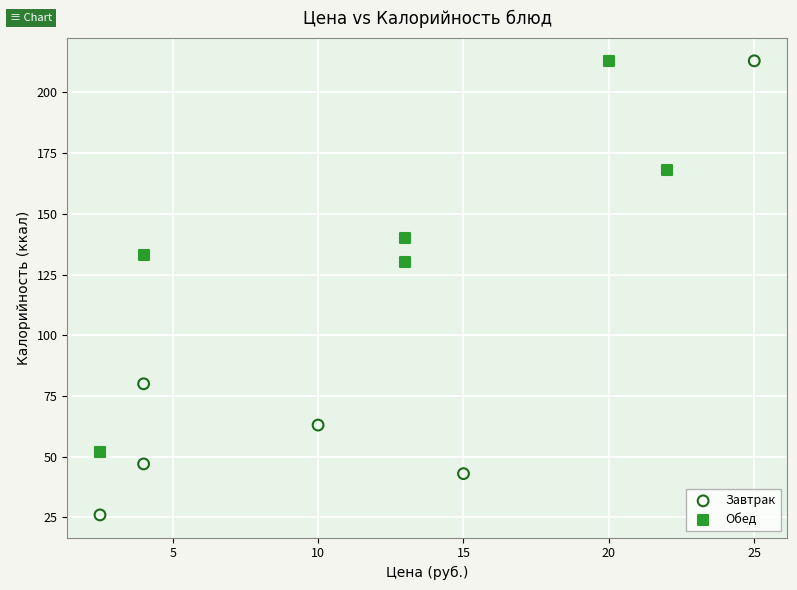

Which series has the widest spread of Y values?

Завтрак